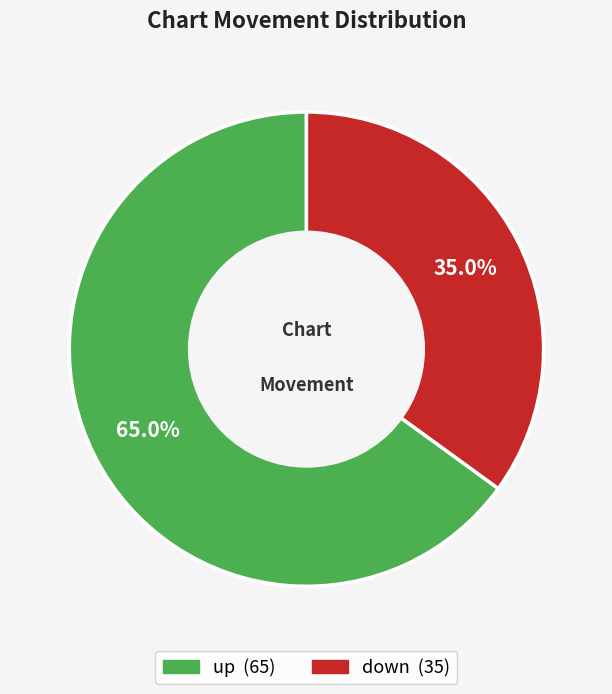

To the nearest percent, what percentage of the pie is up?

65%